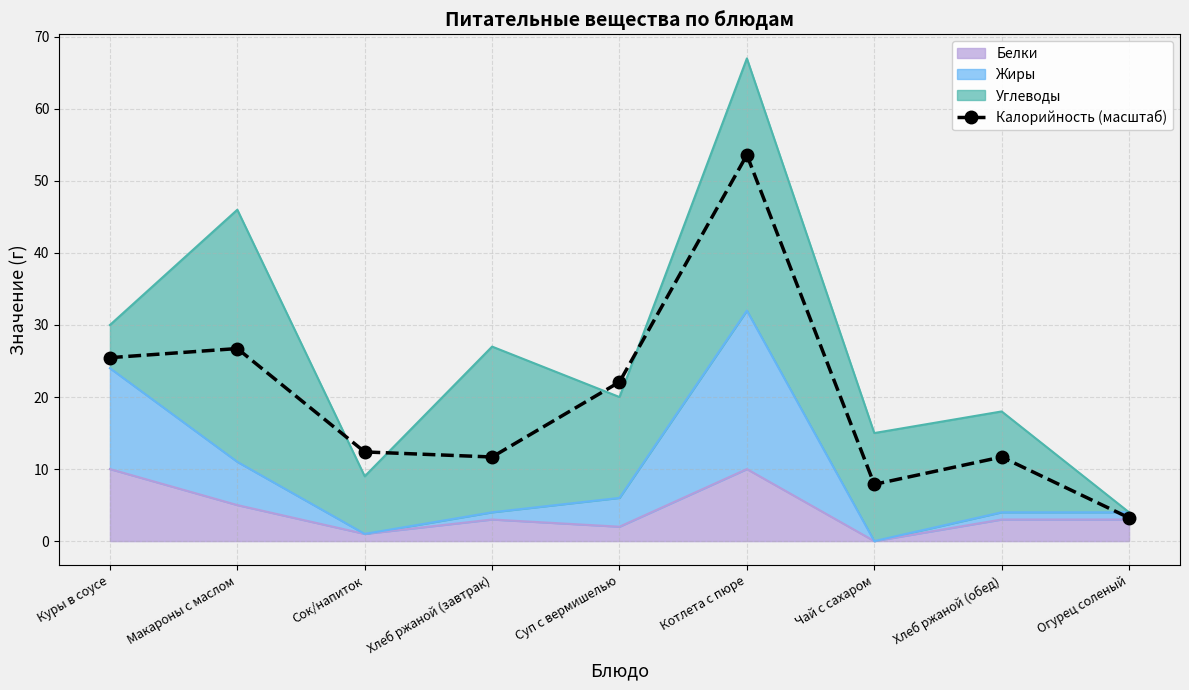

Where does the data first go above 12?

Куры в соусе